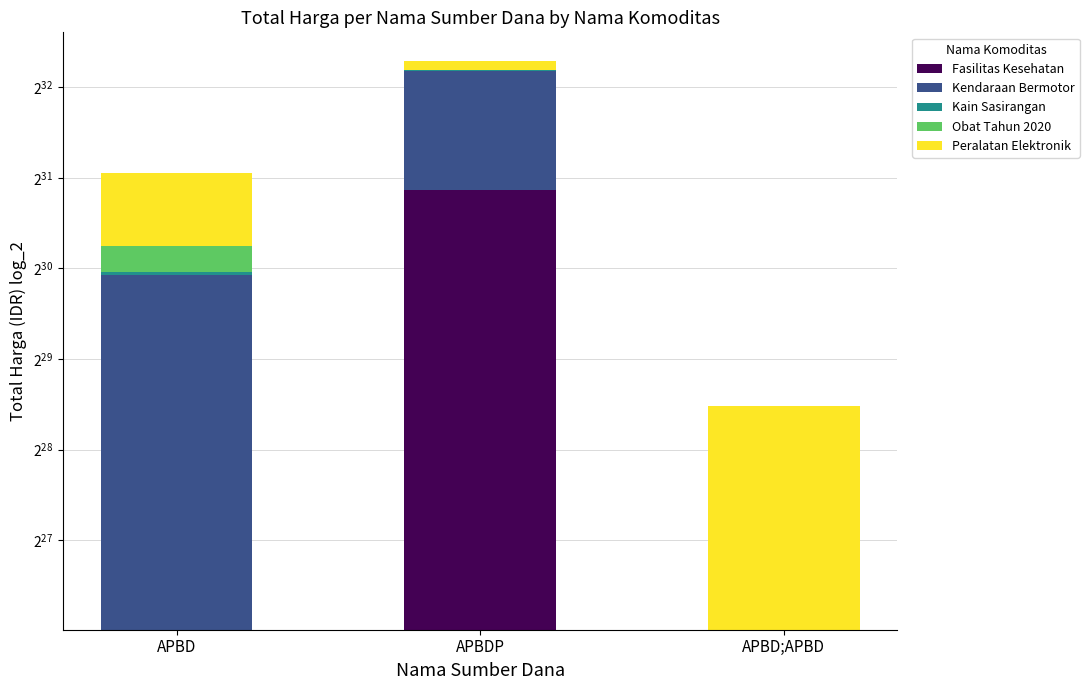

Does the chart contain any negative values?

No